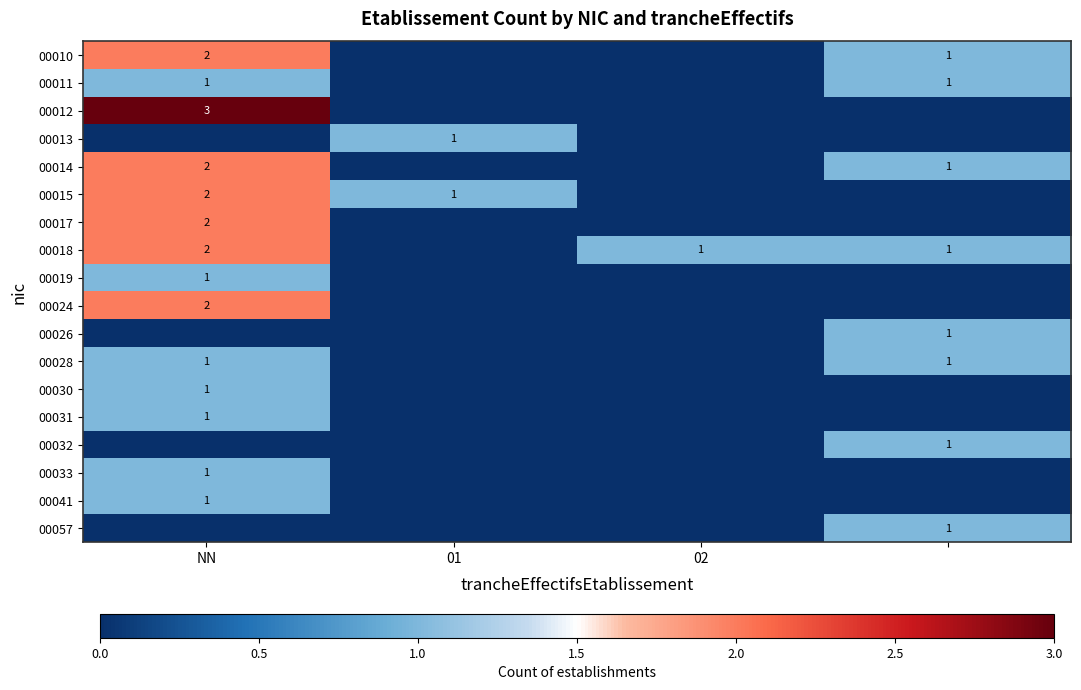

What is the maximum value shown in the chart?

3